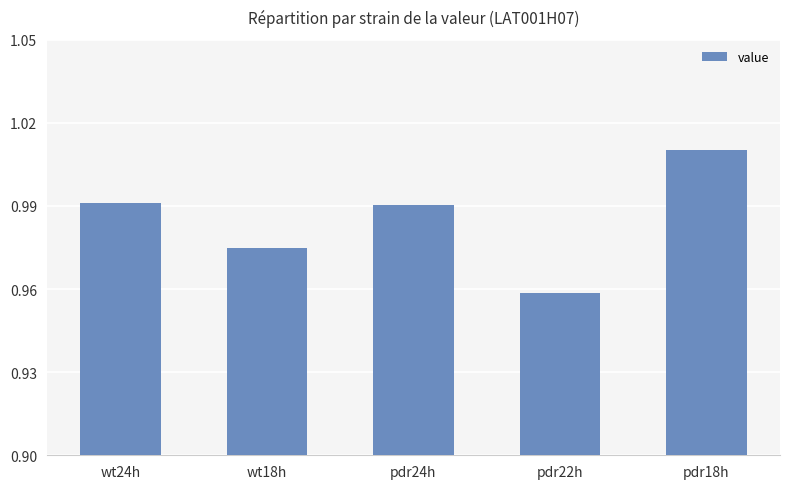

True or false: the data shows 0.2 at pdr24h.

False